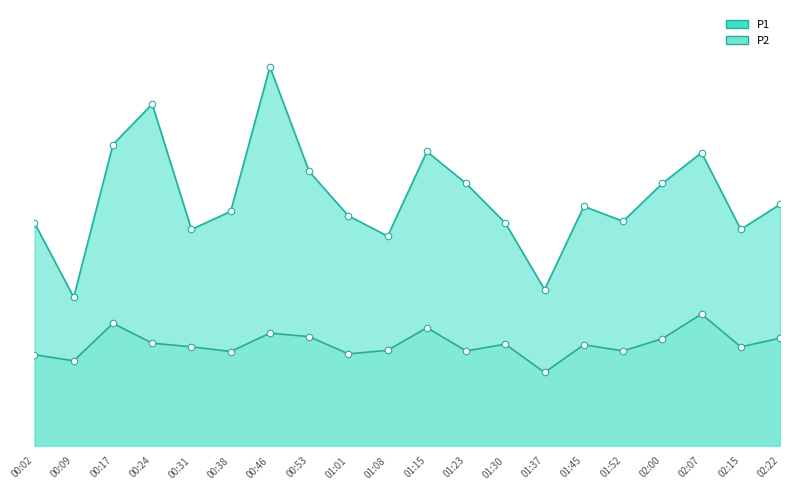

Which series reaches the maximum Y coordinate?

P1